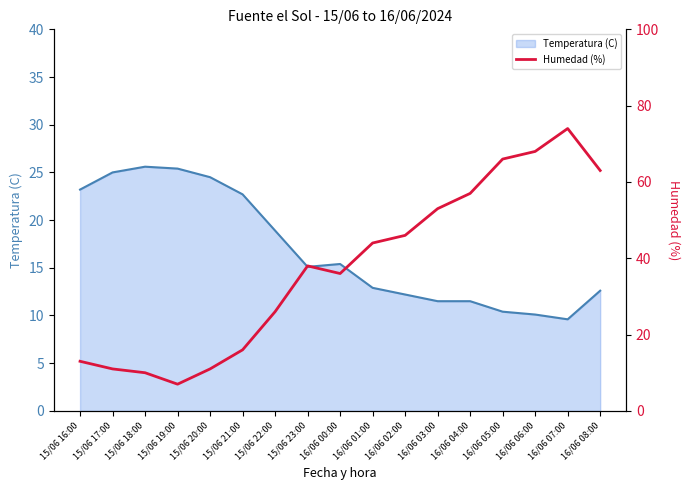

Which label corresponds to the largest value in the chart?

16/06 07:00